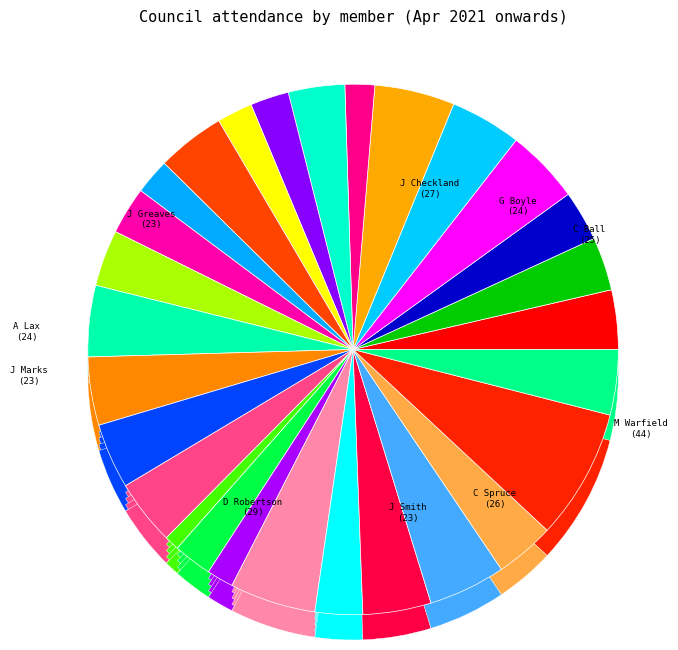

What percentage is the J Smith slice, to the nearest percent?

4%